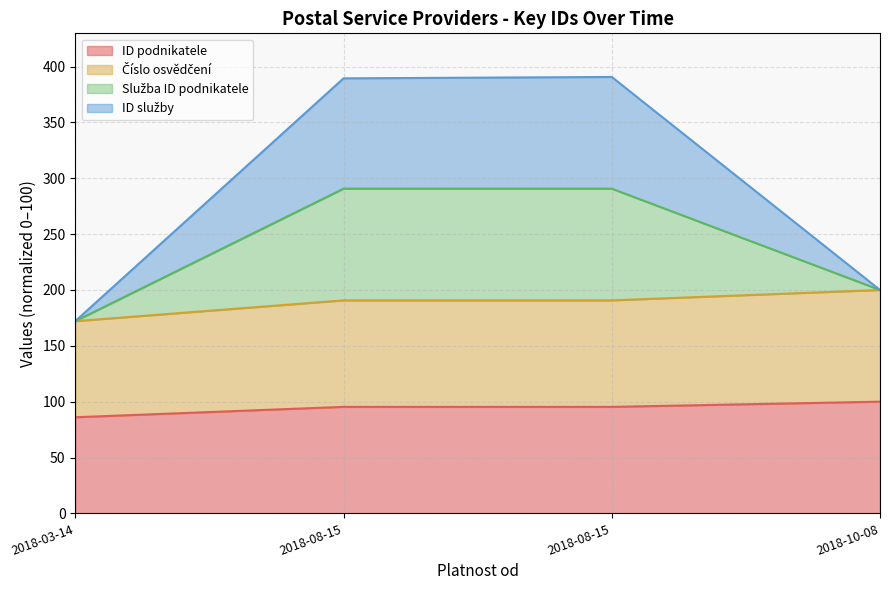

What is the average value of the ID podnikatele series?

94.2